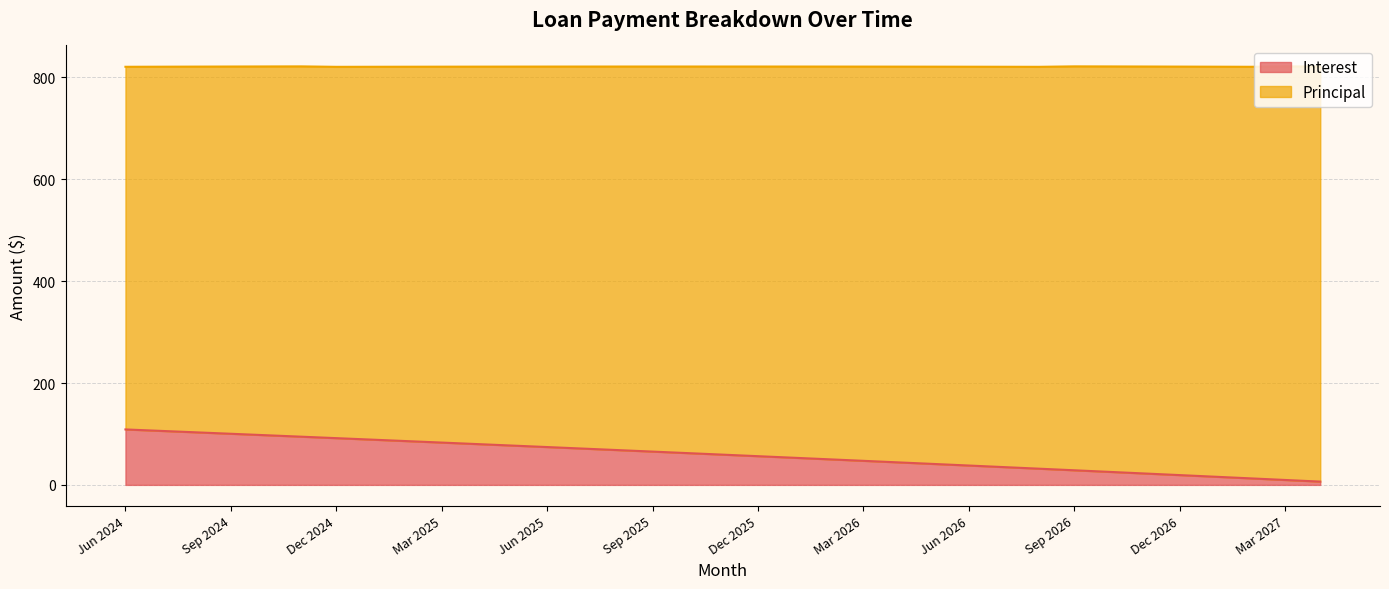

Read the value at Apr 2025.

80.2